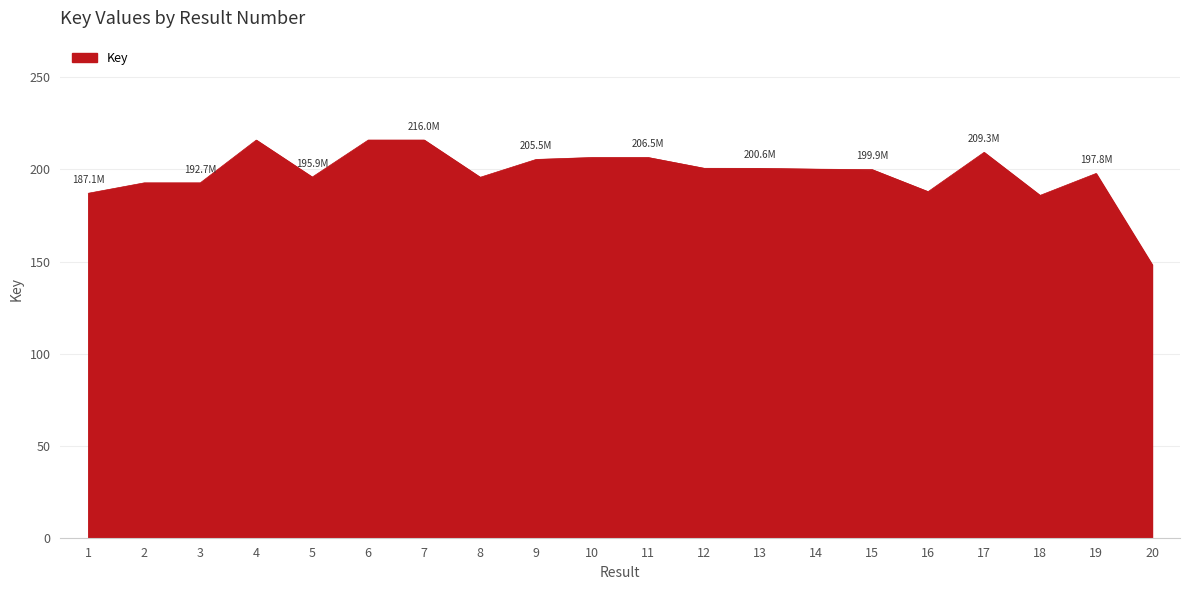

What is the average value?

198.1